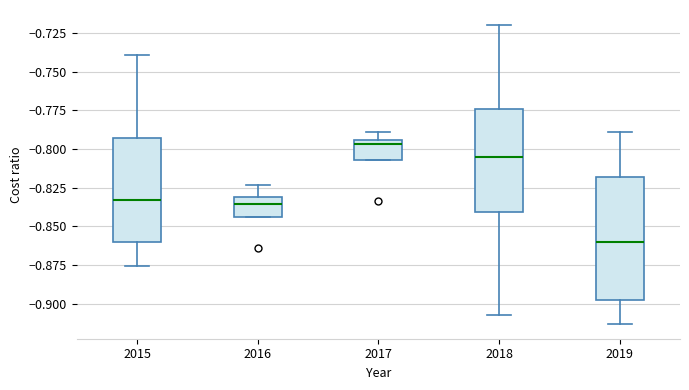

Which box has the lowest median line?

2019